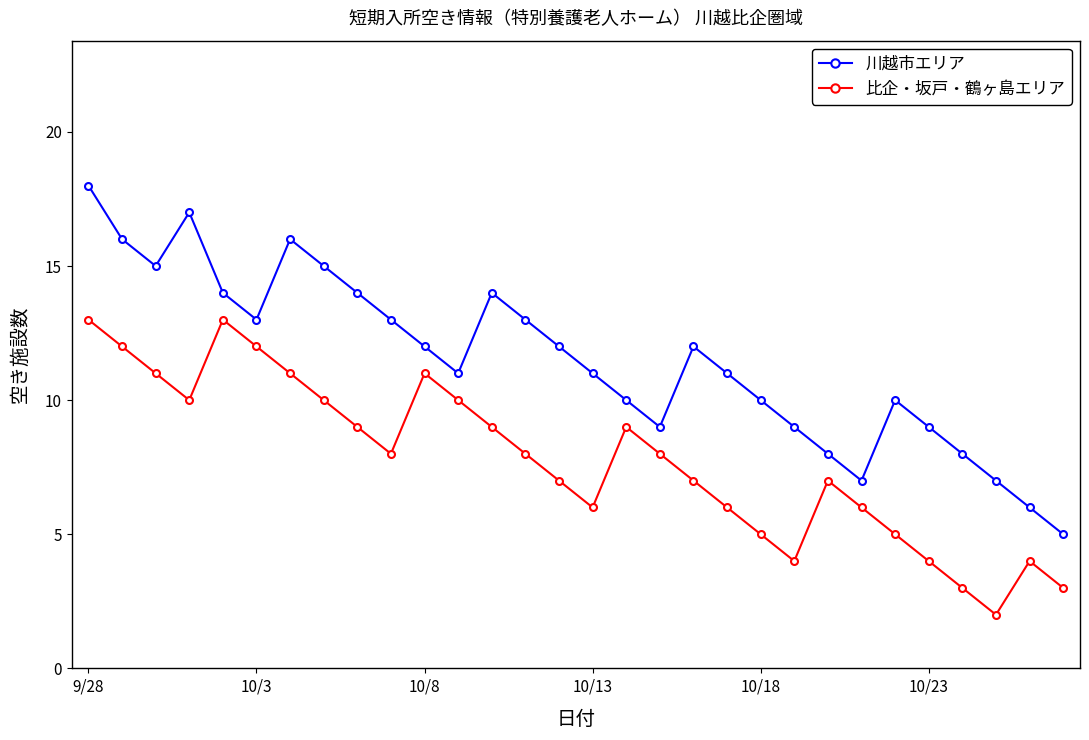

List the series in order of their peak value, lowest first.

比企・坂戸・鶴ヶ島エリア, 川越市エリア